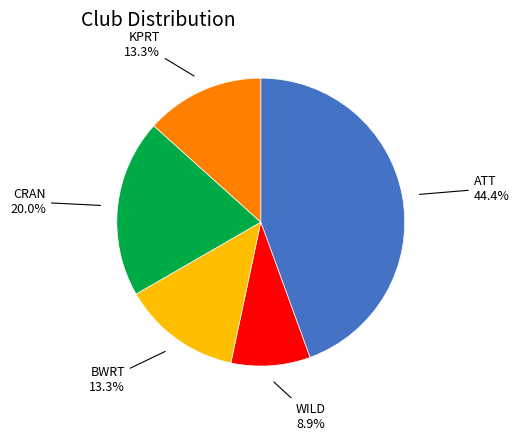

How much of the chart is everything except KPRT?

86.7%